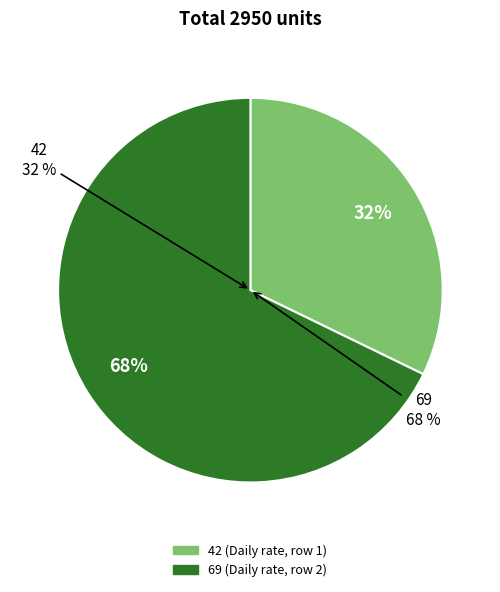

Which category has the biggest portion of the pie?

69